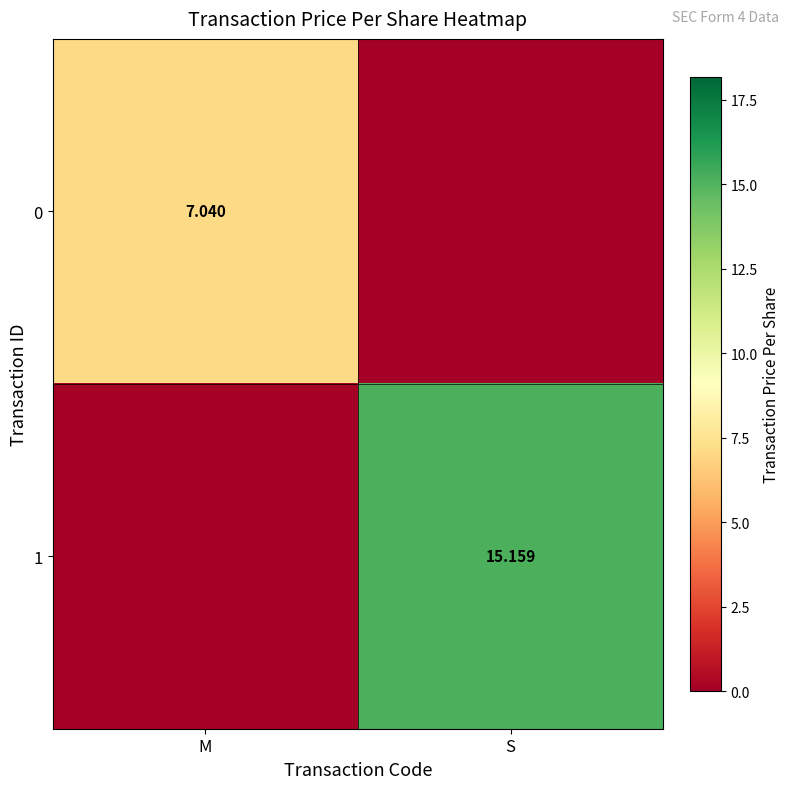

What is the sum of all 1 values?

15.2